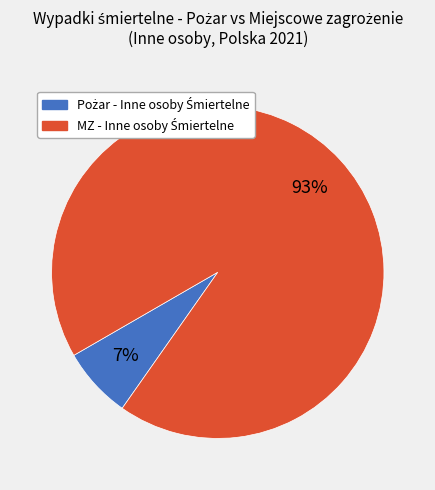

Is there any slice that represents more than half of the pie?

Yes